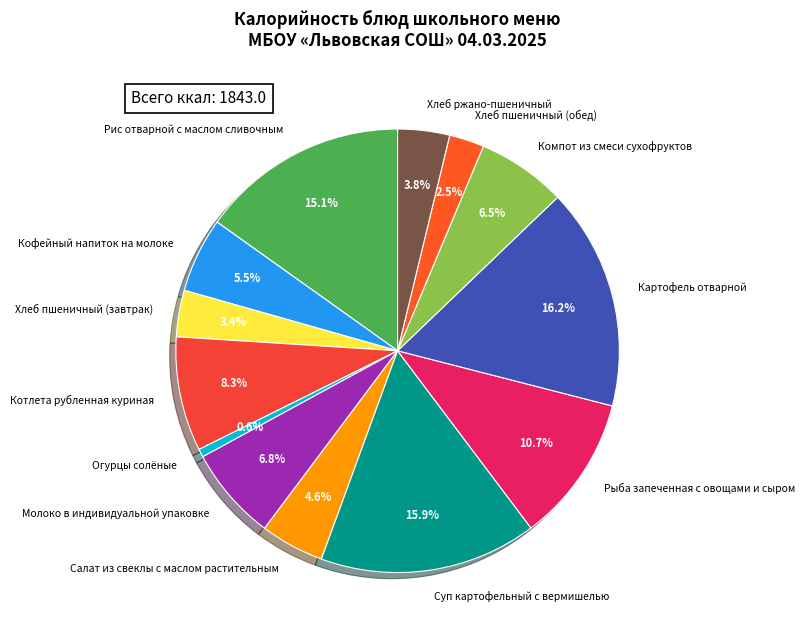

To the nearest percent, what is the difference between the Компот из смеси сухофруктов and Картофель отварной slice percentages?

10%